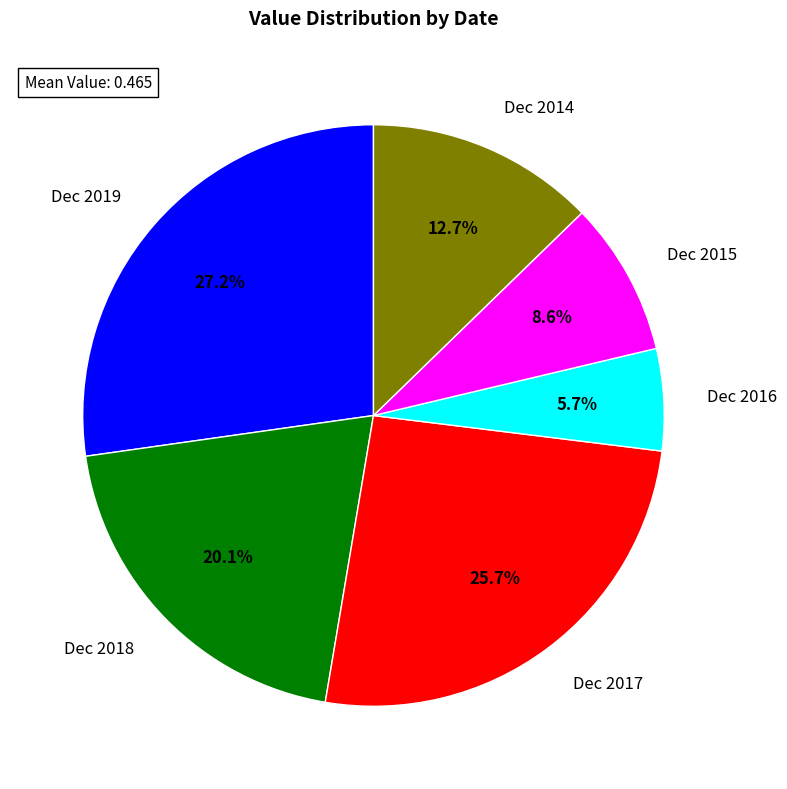

Is it true that Dec 2017 is 16% of the pie?

False